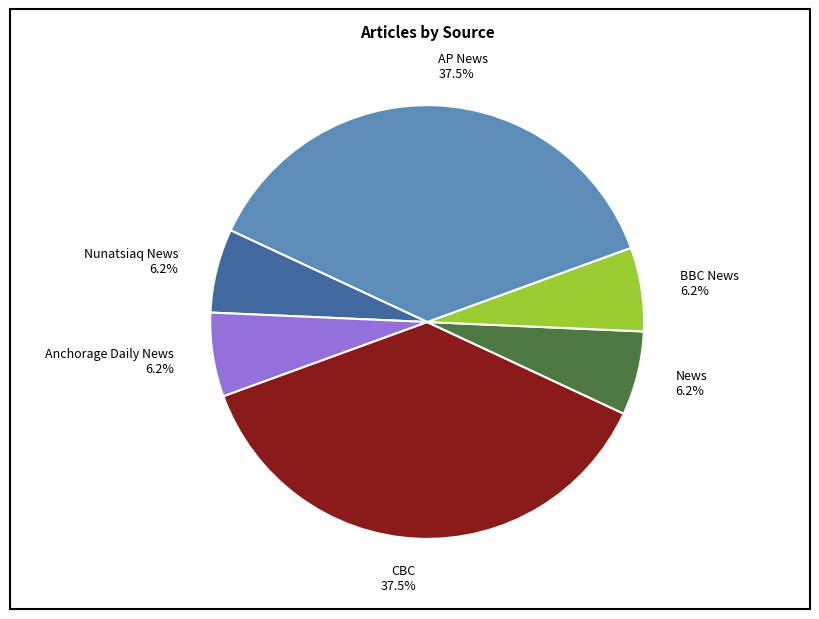

What is the ratio of the value at News to the value at Nunatsiaq News?

1.0